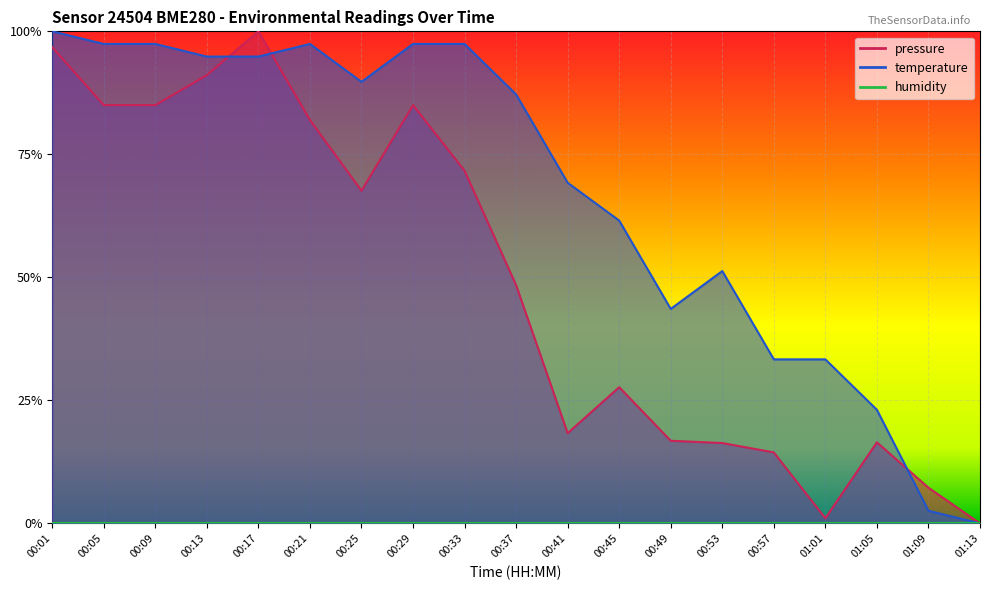

Which series has the largest total across all categories?

temperature